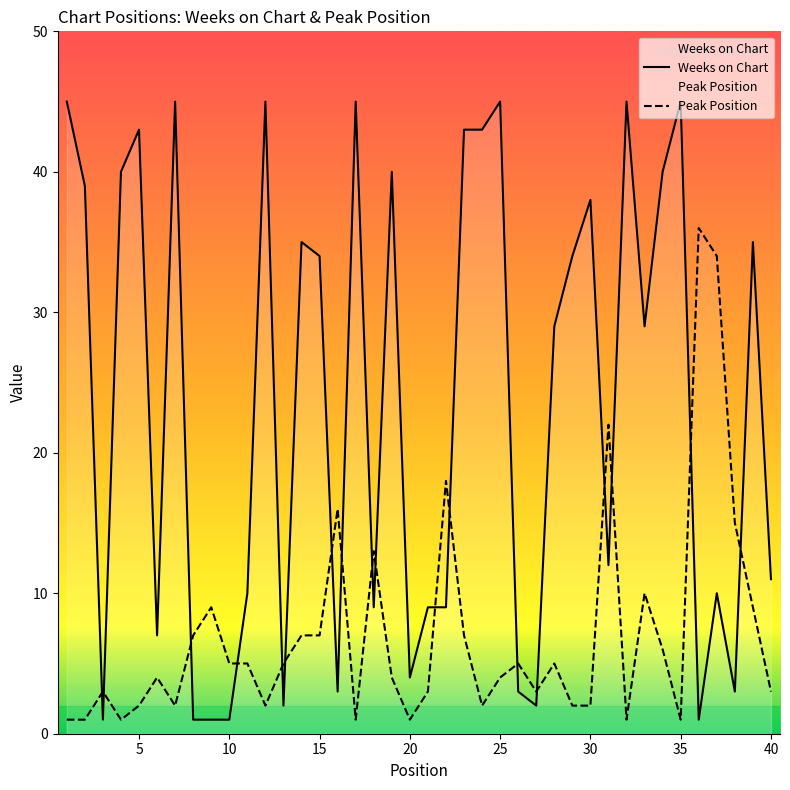

What is the maximum value for Peak Position?

36